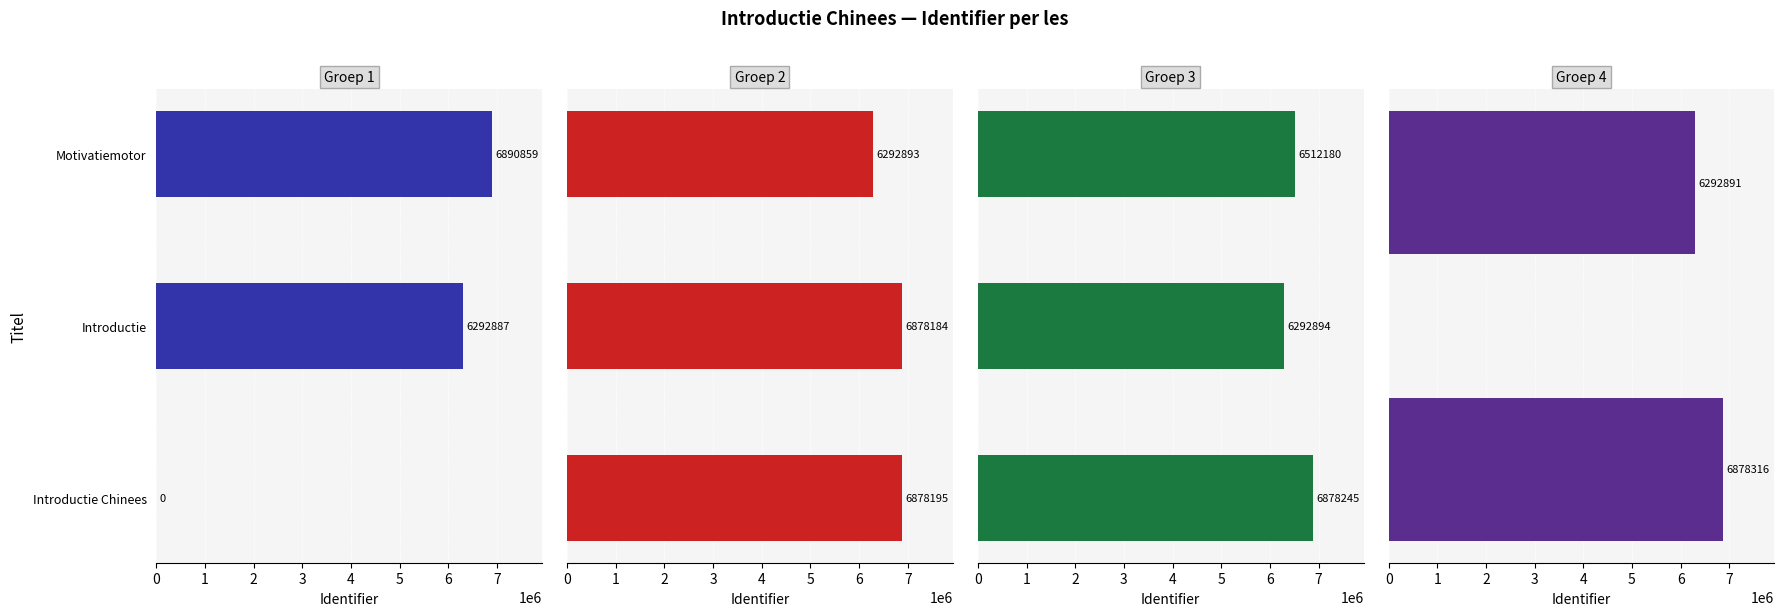

What is the maximum value shown in the chart?

6890859